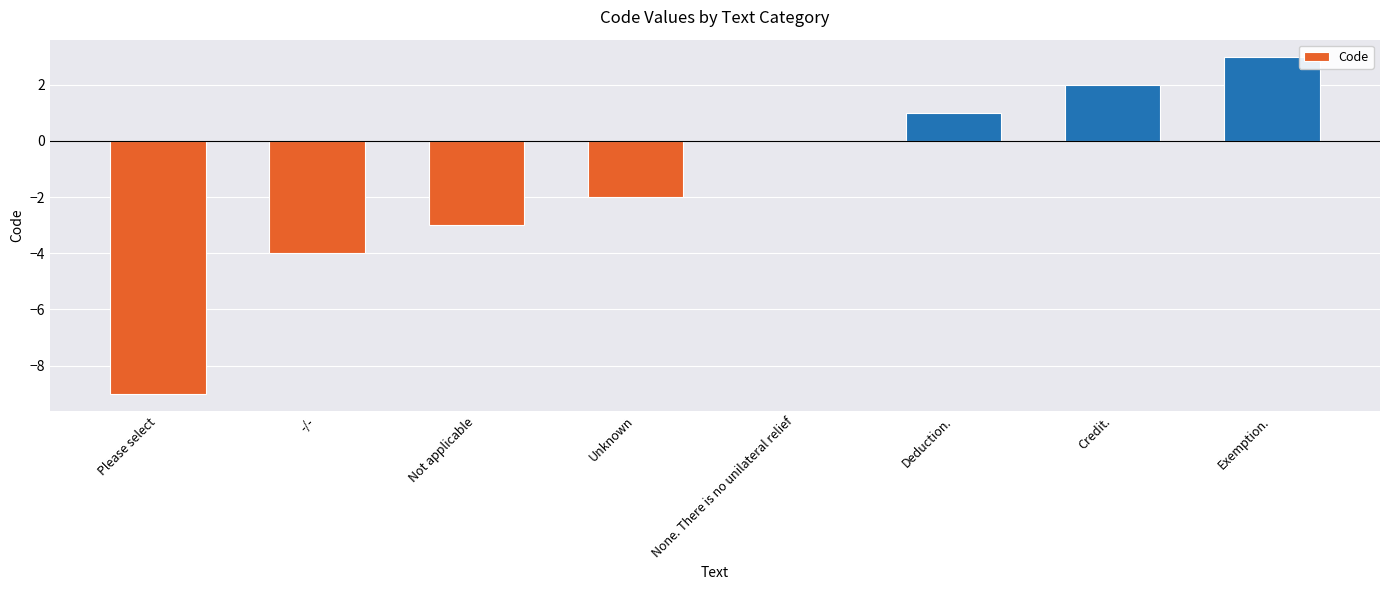

What is the difference between the values at Credit. and Unknown?

4